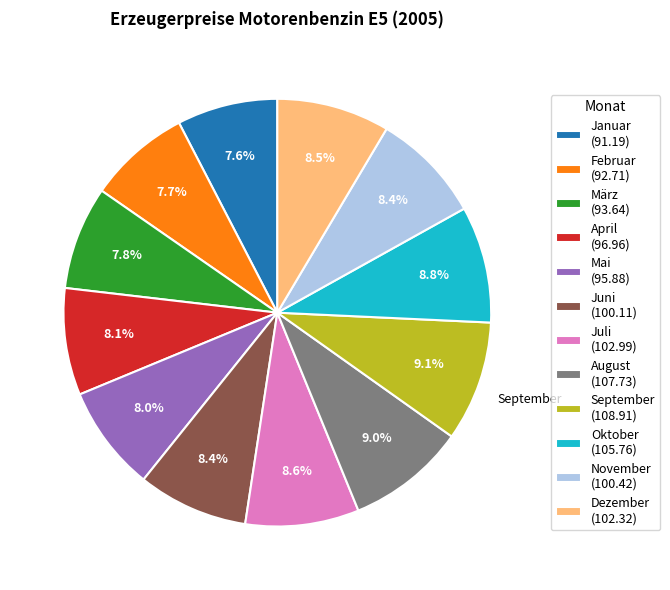

Is there any slice that represents more than half of the pie?

No